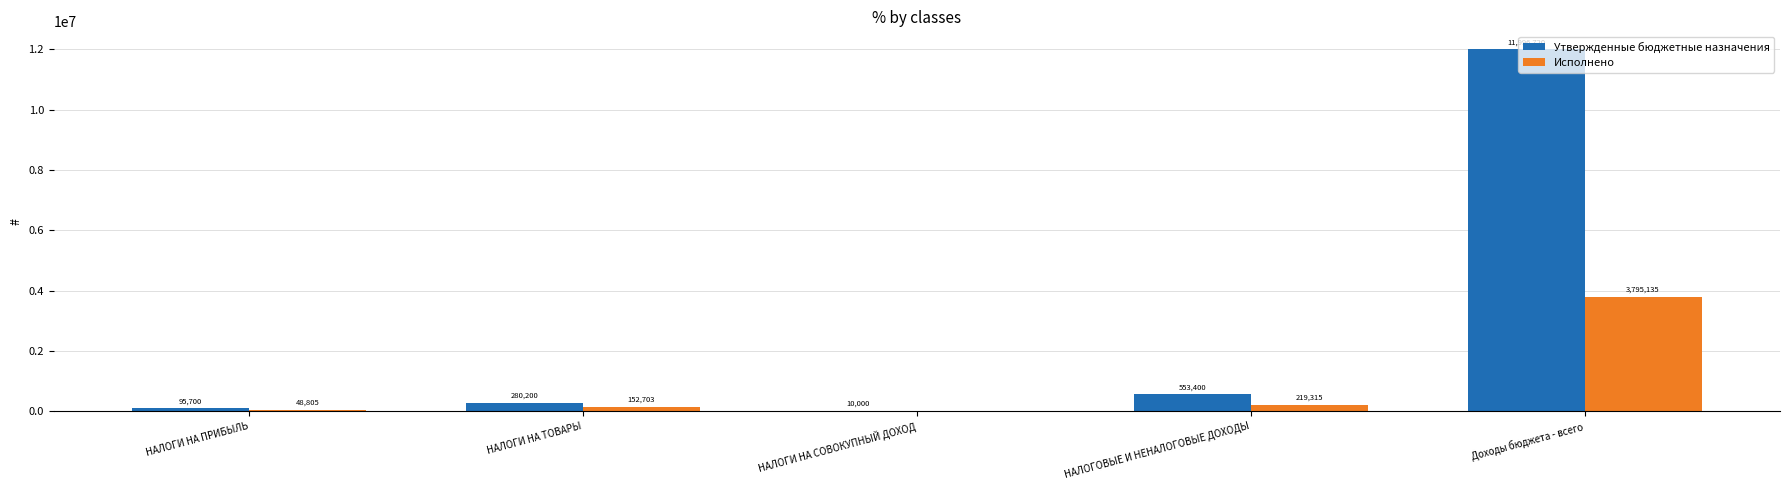

The Утвержденные бюджетные назначения series shows 95700.0 at НАЛОГИ НА ПРИБЫЛЬ. True or false?

True